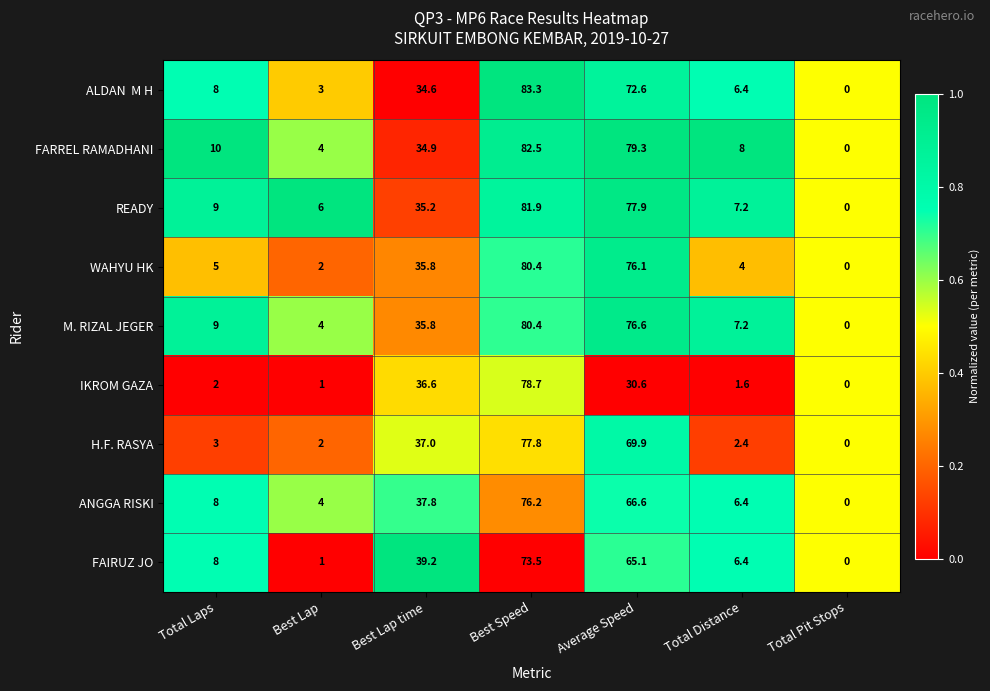

At which label is READY closest to 40?

Best Lap time